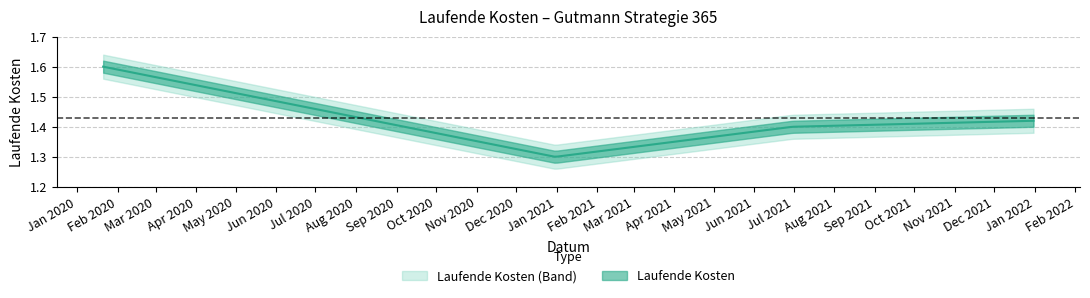

What is the value of the 3rd point from the left?

1.4